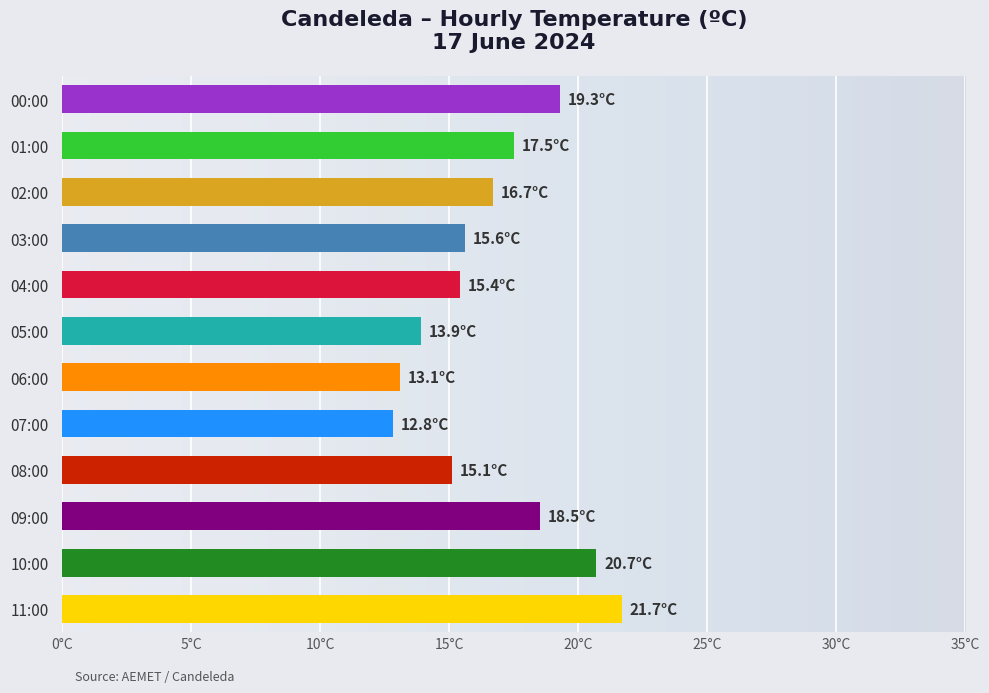

At which label does the data first exceed 16?

11:00